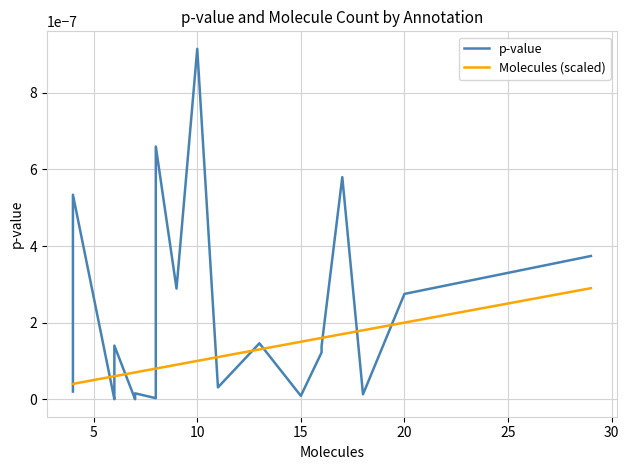

At which label does p-value reach its peak?

10